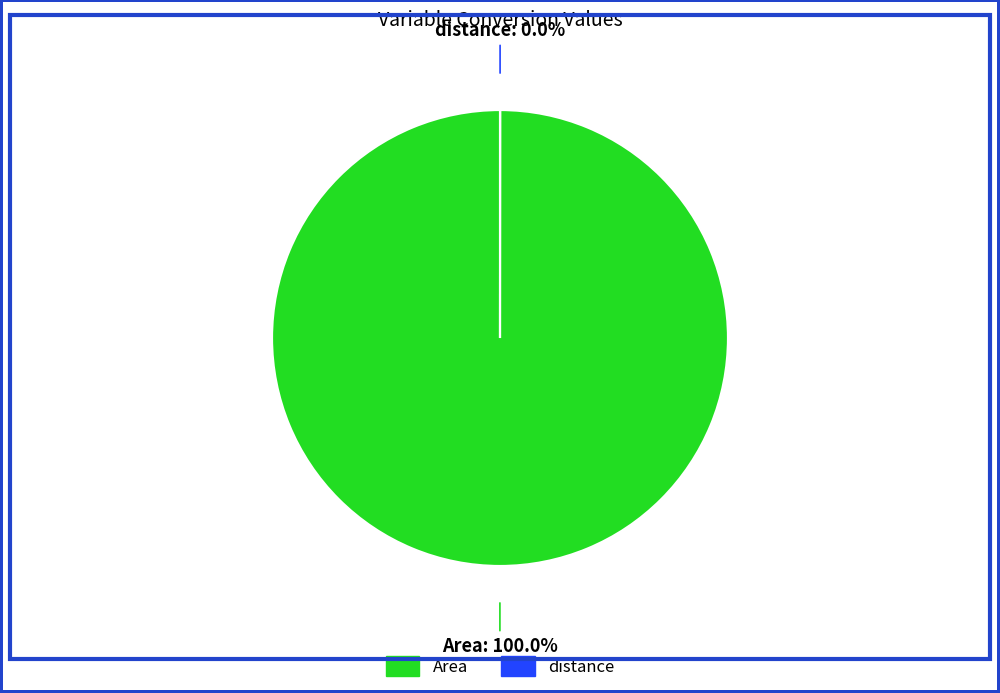

Is Area the majority of the pie?

Yes